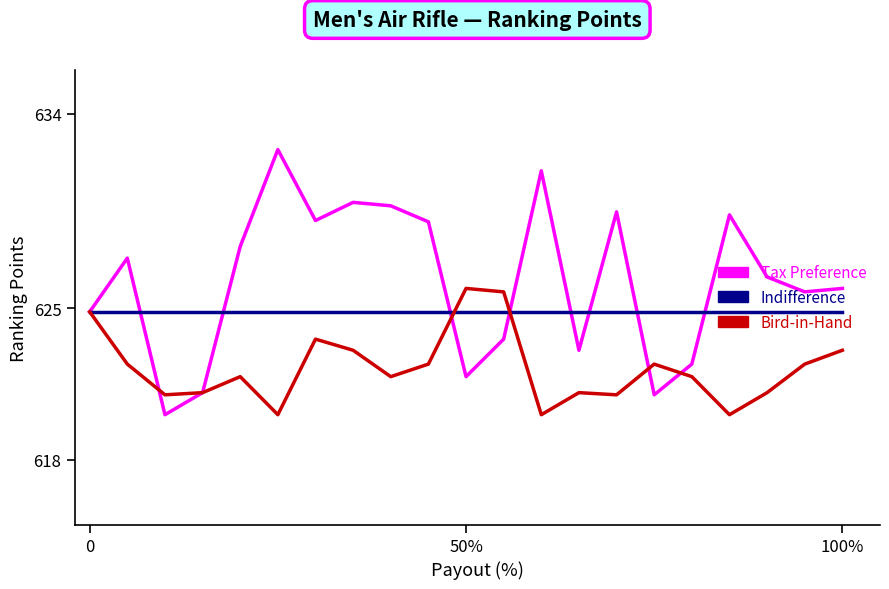

Which series has the largest range (max minus min)?

Tax Preference